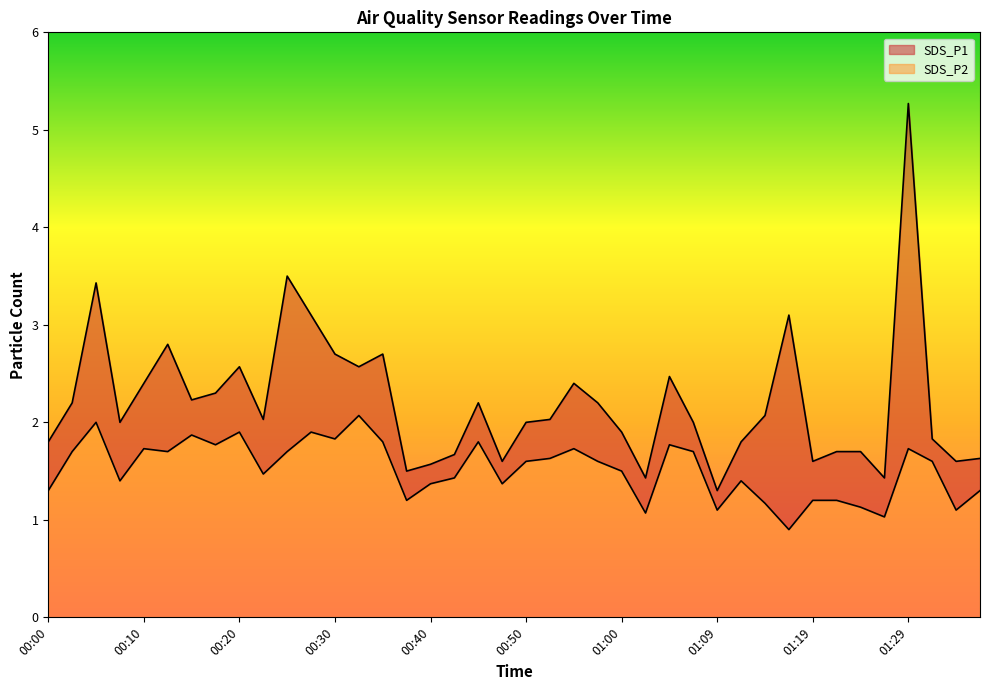

At 00:15, list the series in order from smallest to largest.

SDS_P2, SDS_P1